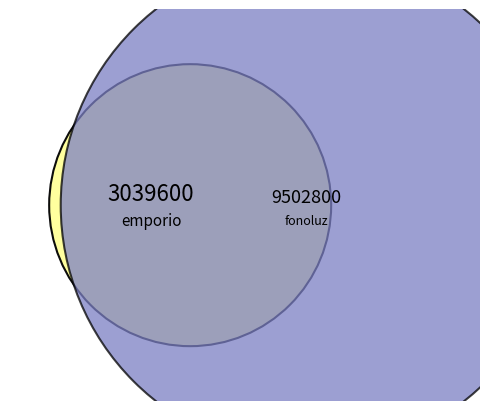

Count the number of slices in the pie.

2